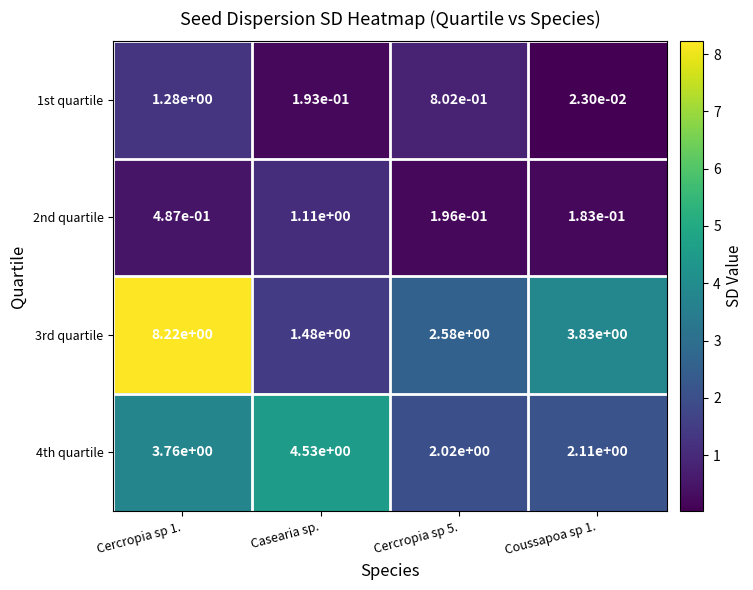

At how many categories does at least one series exceed 7?

1